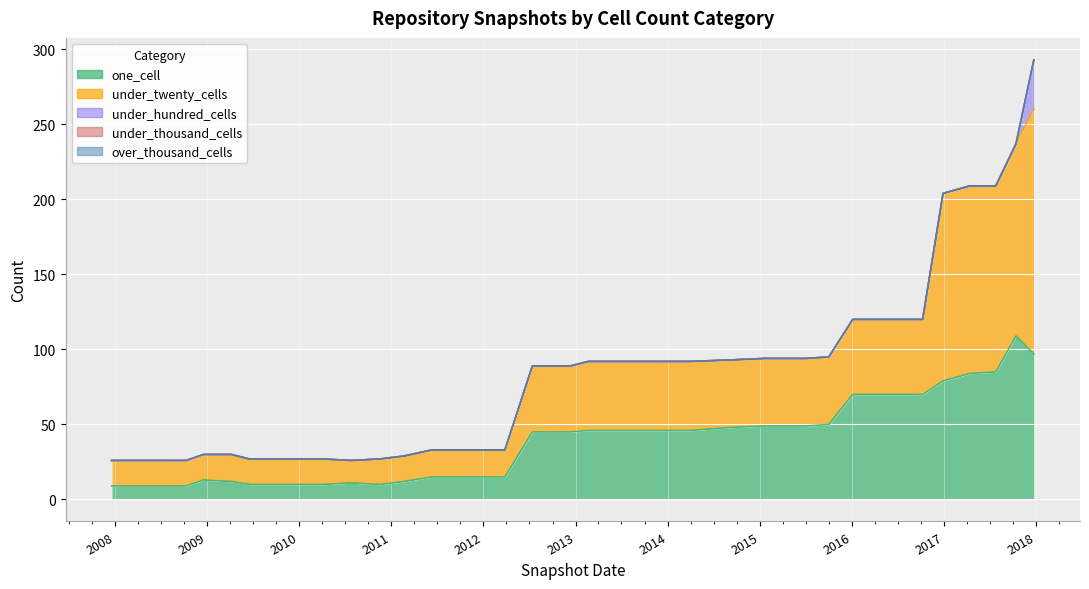

How many lines are shown in the chart?

5